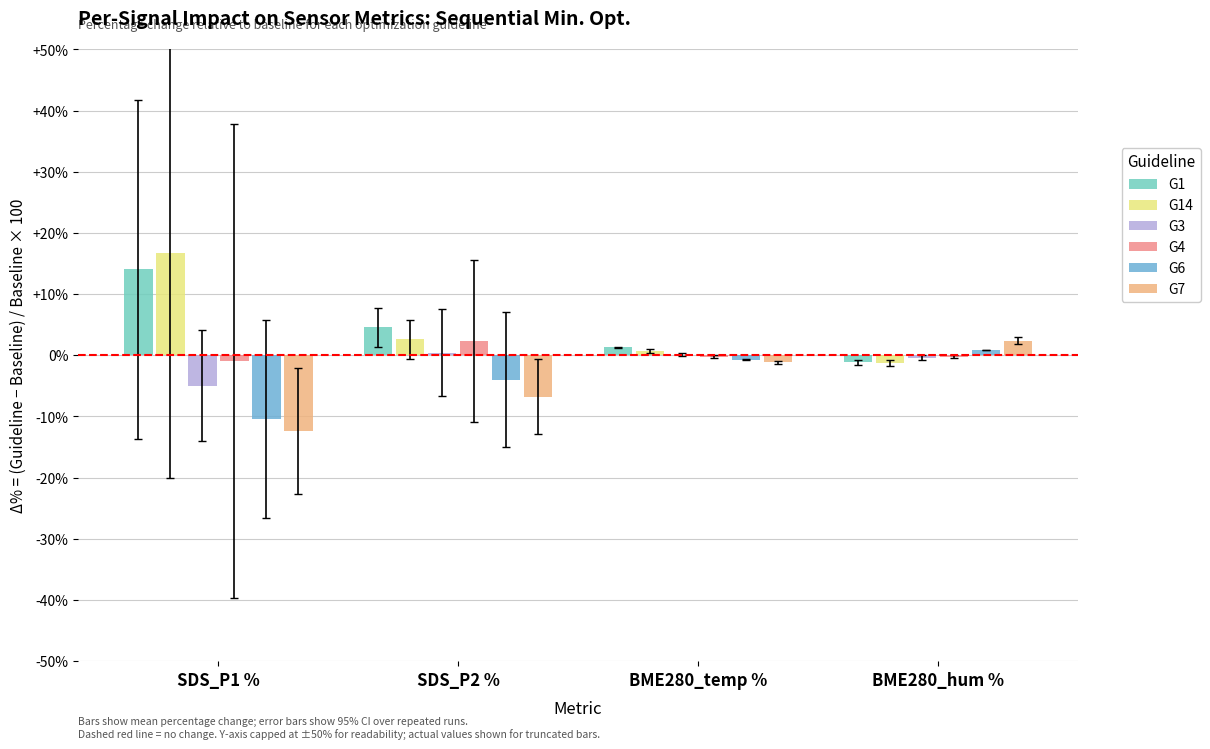

What is the sum of all G3 values?

-4.8